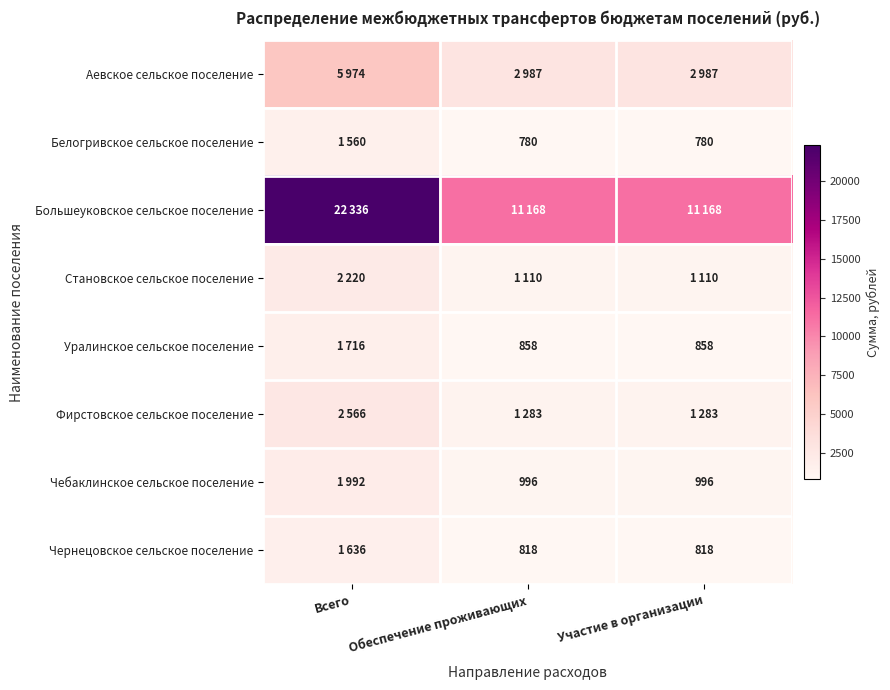

The Белогривское сельское поселение series shows 780 at Обеспечение проживающих. True or false?

True